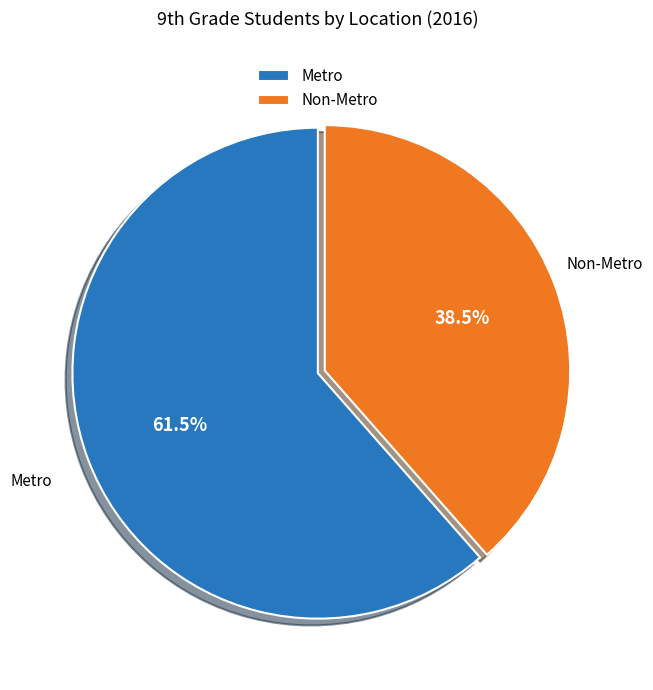

Which category has the smallest portion of the pie?

Non-Metro